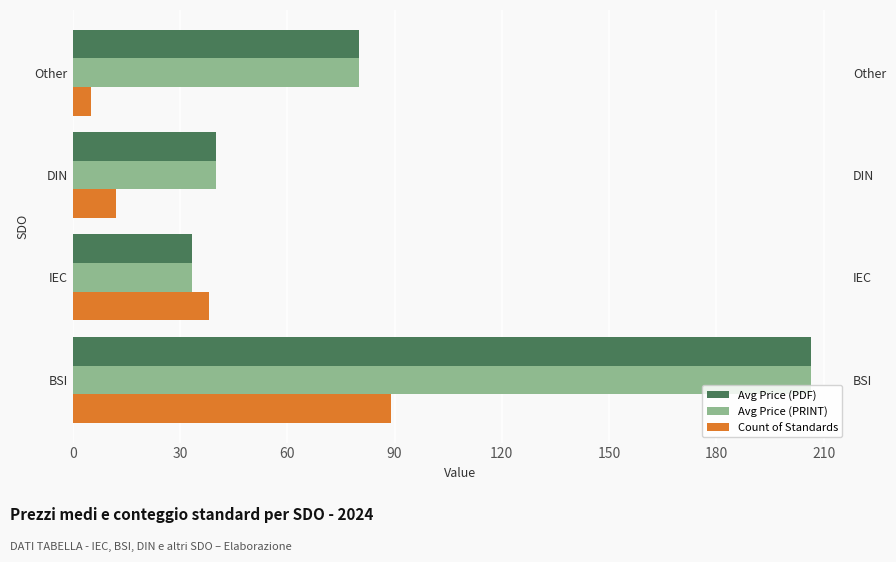

What are all the series names shown in the legend?

Avg Price (PDF), Avg Price (PRINT), Count of Standards